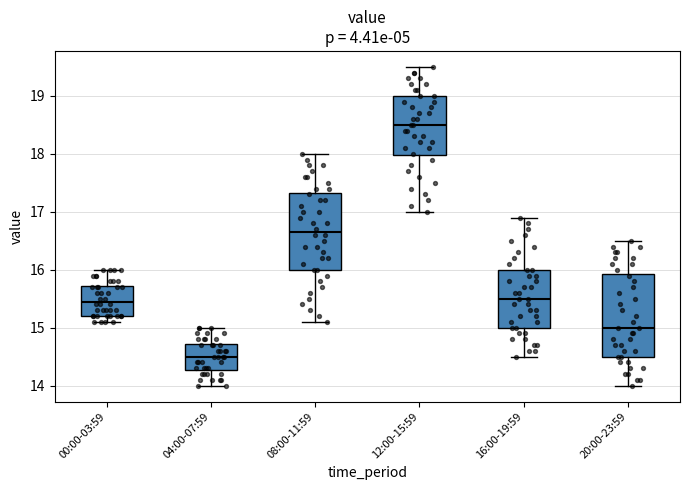

Which box's median line is the lowest?

04:00-07:59